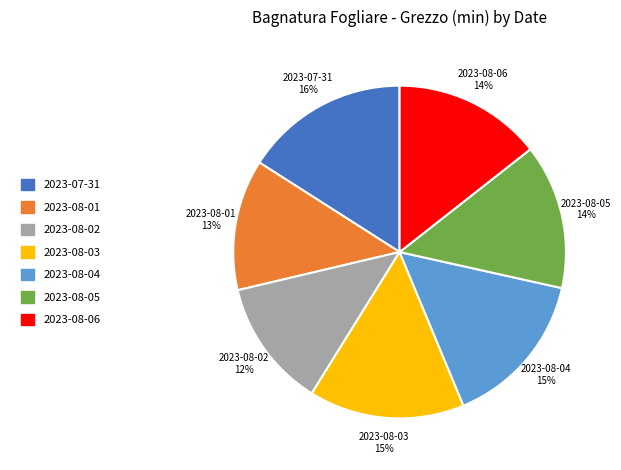

Is 2023-08-06 the majority of the pie?

No